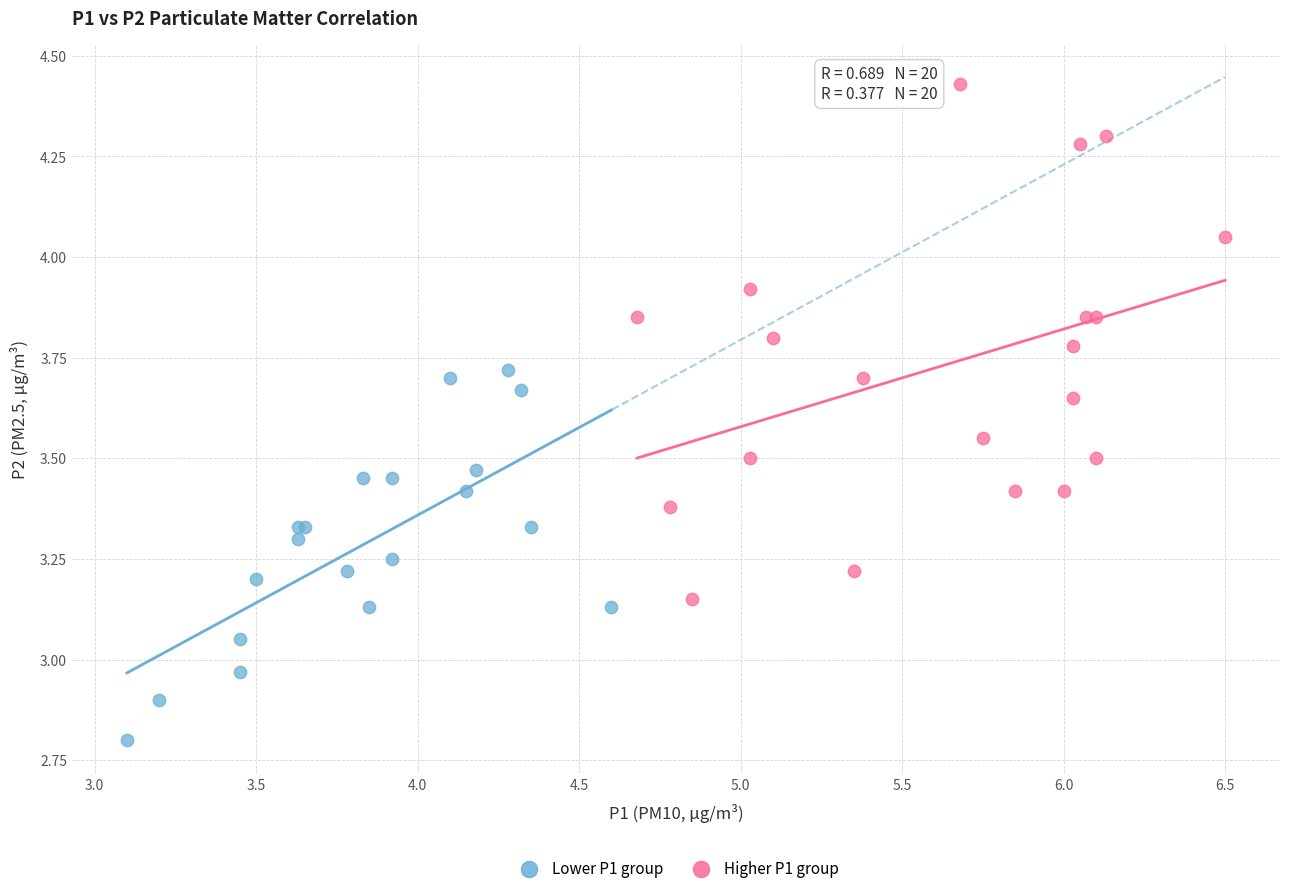

What are all the series names shown in the legend?

Lower P1 group, Higher P1 group